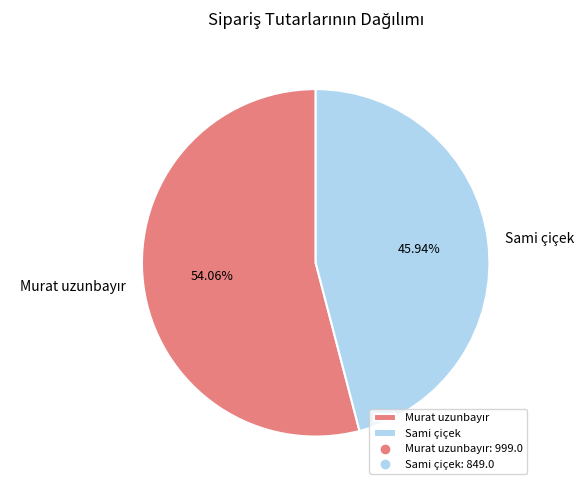

Is there any slice that represents more than half of the pie?

Yes